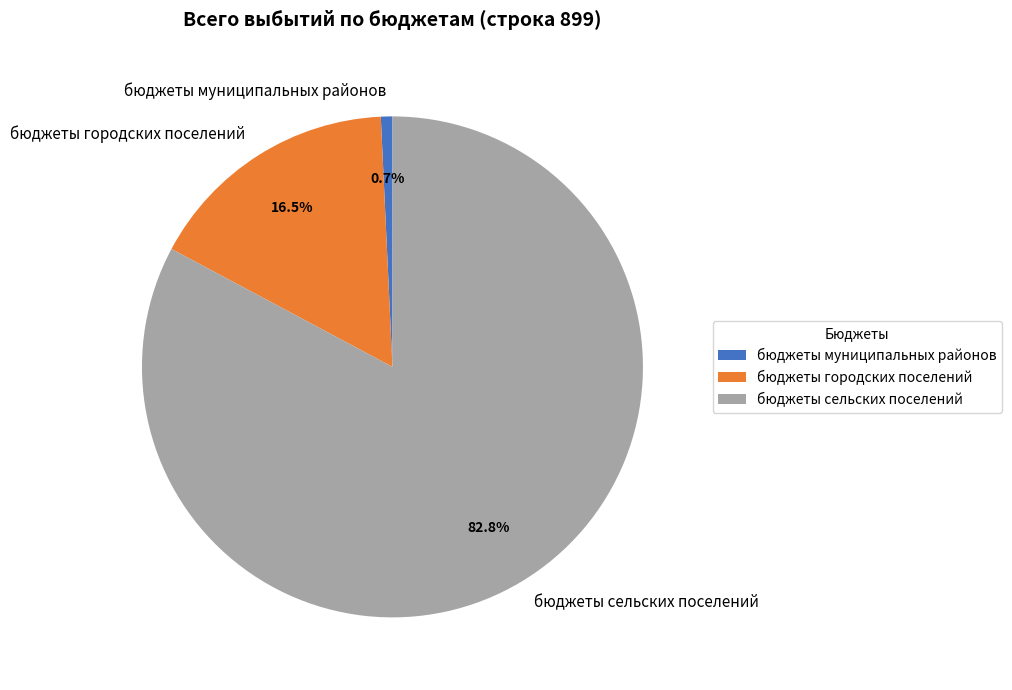

What percentage do бюджеты сельских поселений and бюджеты муниципальных районов together represent?

83.5%